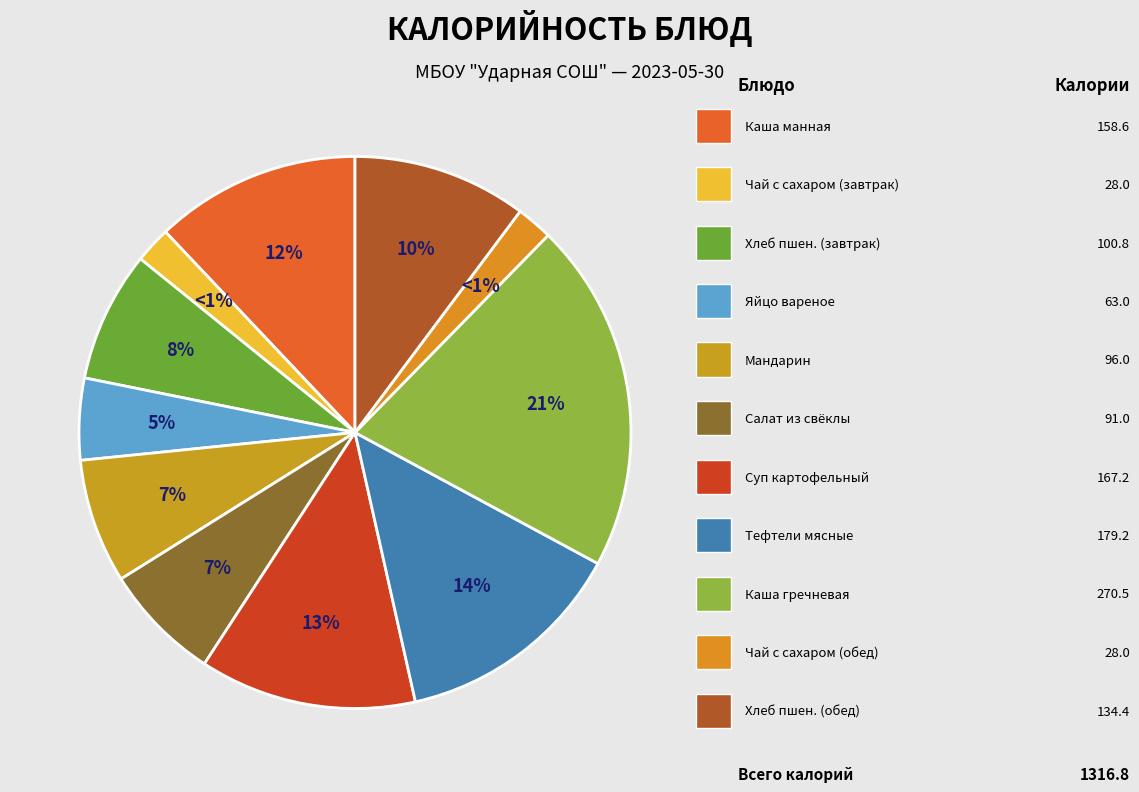

What is the ratio of the value at Суп картофельный to the value at Чай с сахаром (завтрак)?

6.0